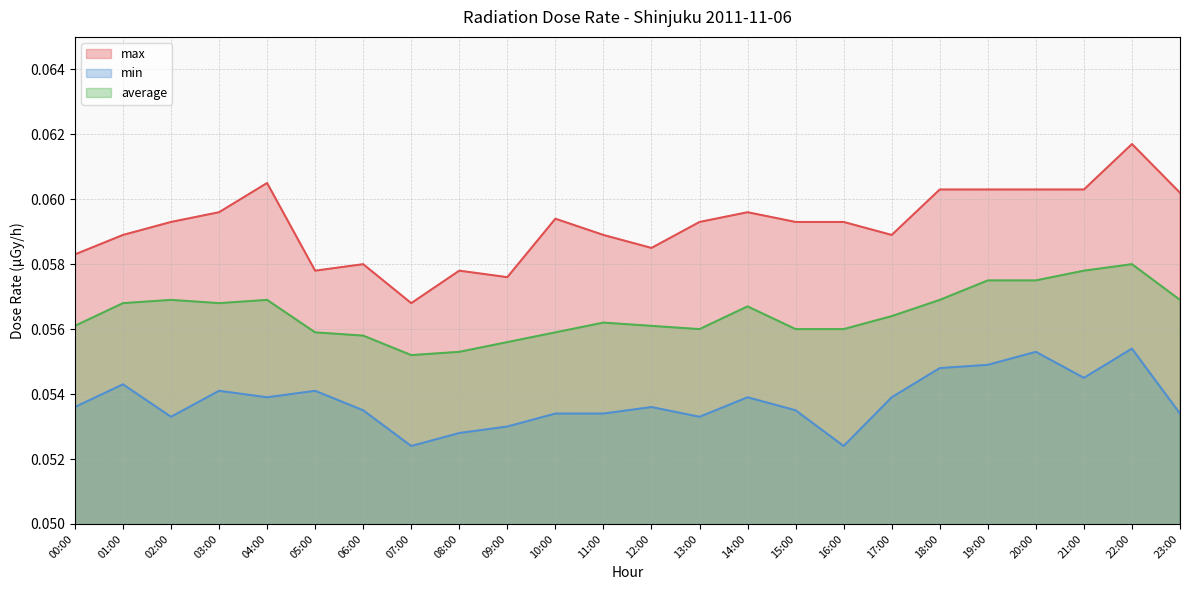

In min, how many points are lower than both neighbors (excluding endpoints)?

6